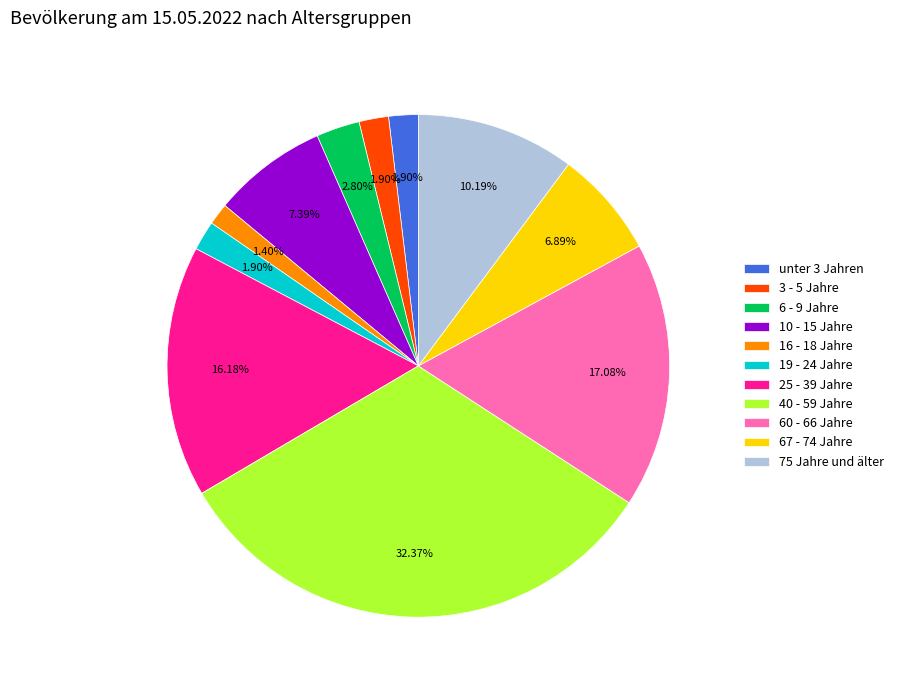

Between 40 - 59 Jahre and unter 3 Jahren, which is larger?

40 - 59 Jahre